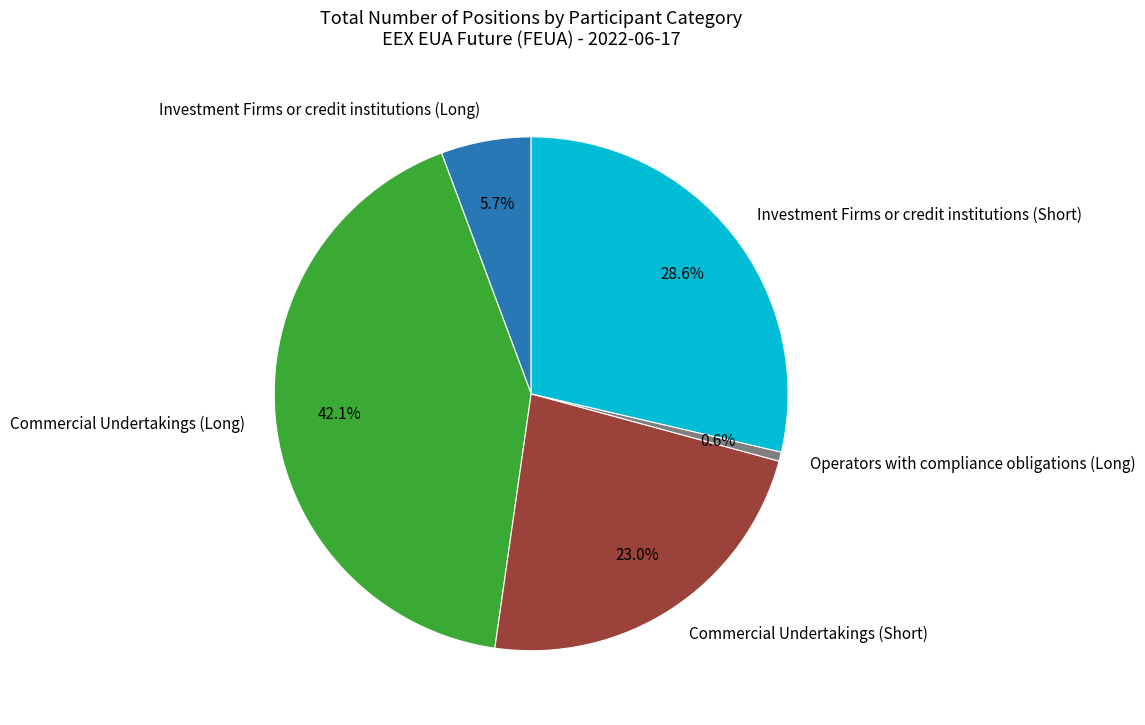

Is it true that Commercial Undertakings (Short) is 23% of the pie?

True